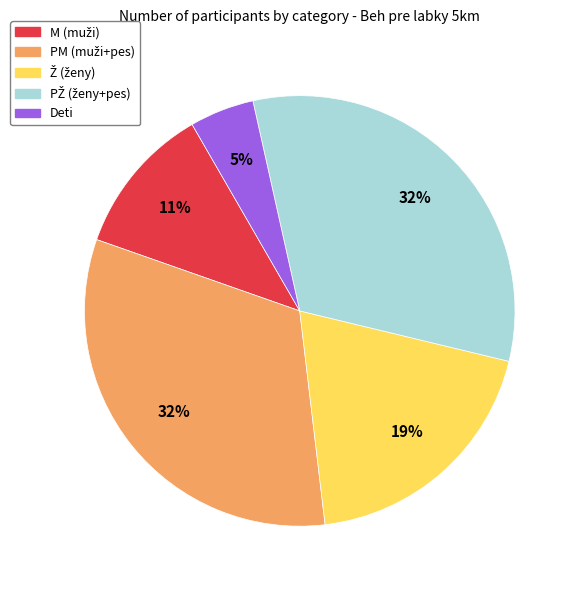

To the nearest percent, what portion does Deti represent?

5%